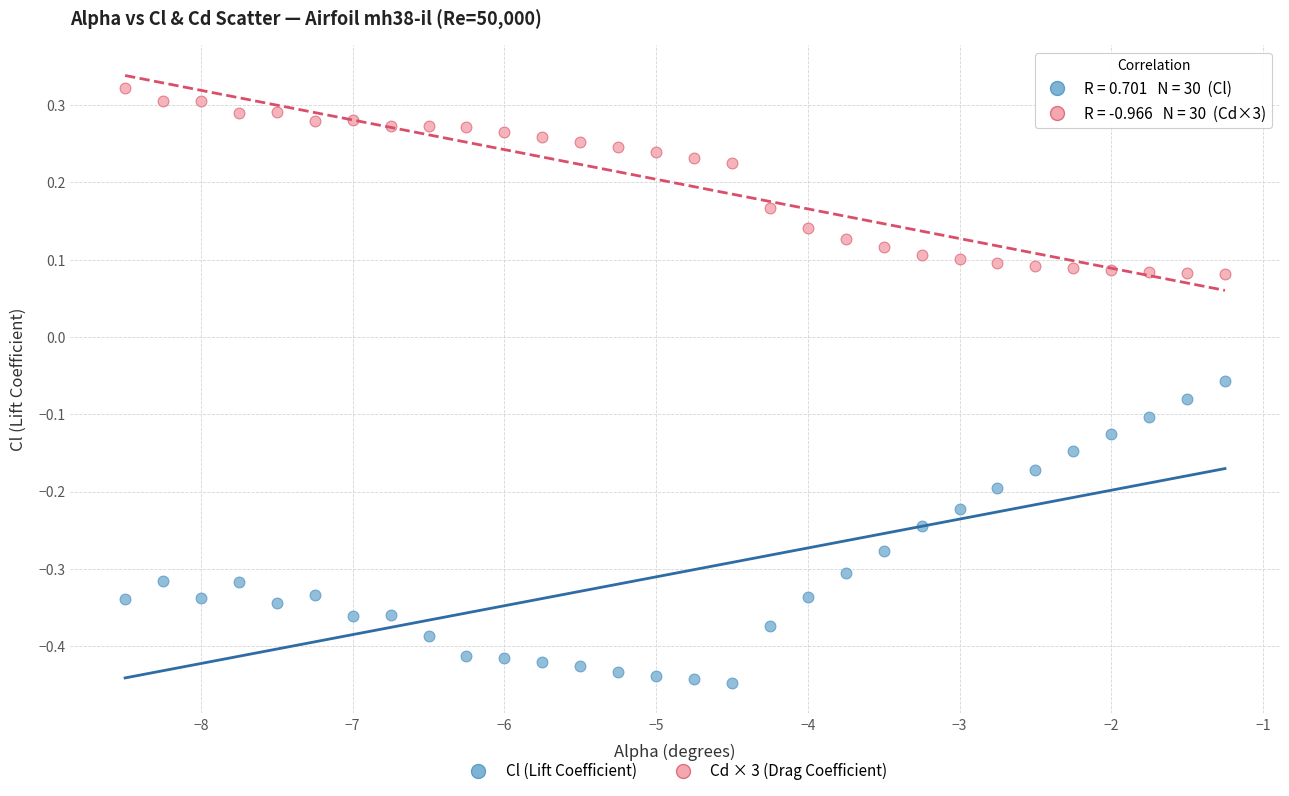

What is the X range (max minus min) for the scatter plot?

7.2